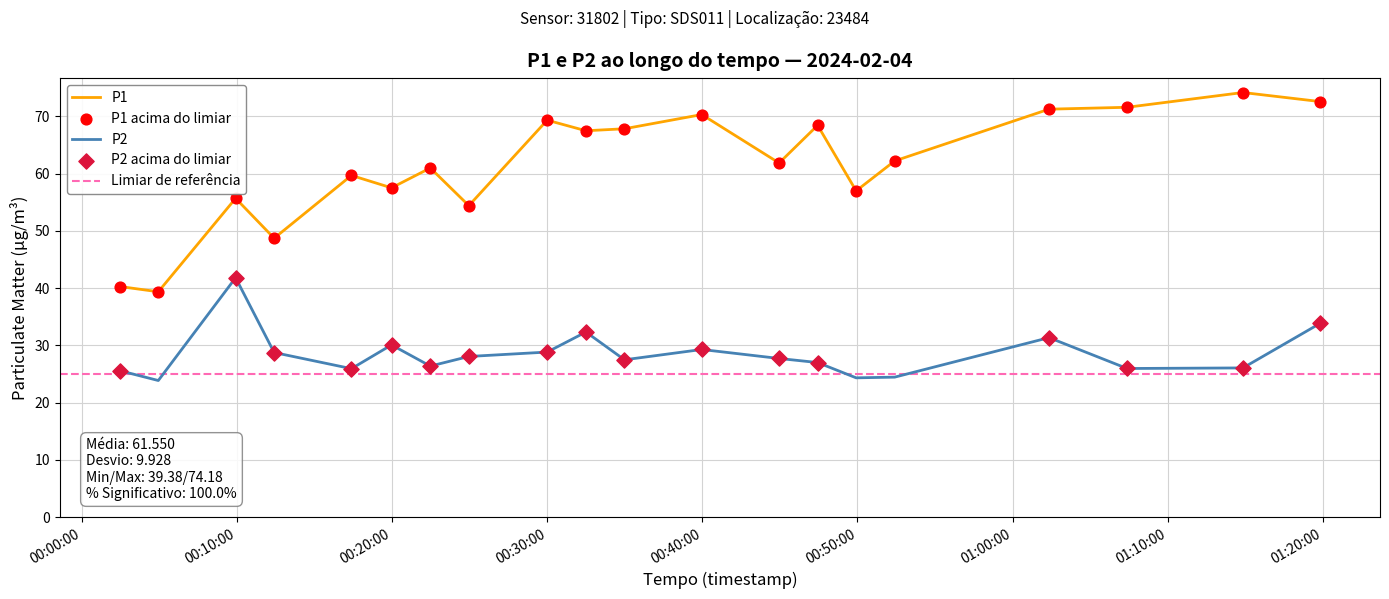

At which category is the sum across all series the highest?

2024-02-04T01:19:49